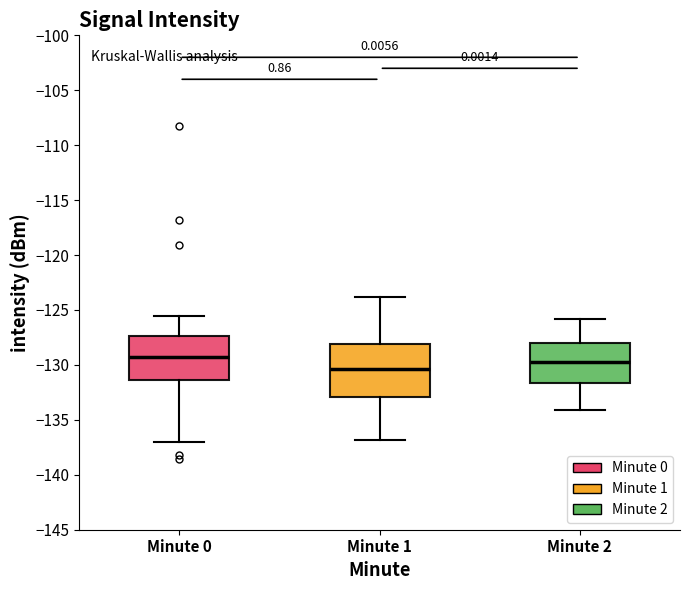

Which box has the lowest median line?

Minute 1